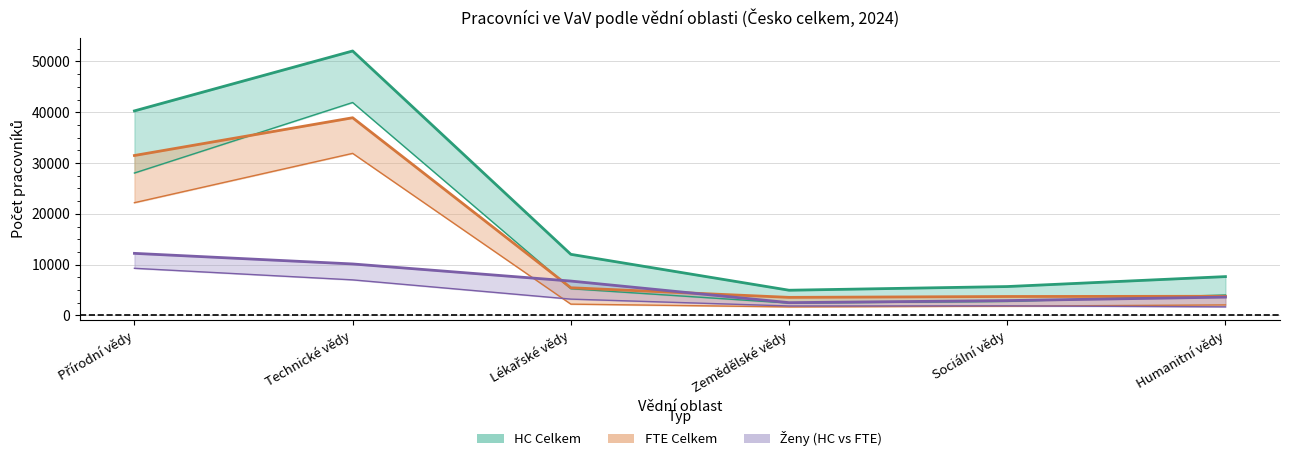

What is the average value of the FTE Celkem series?

14491.3